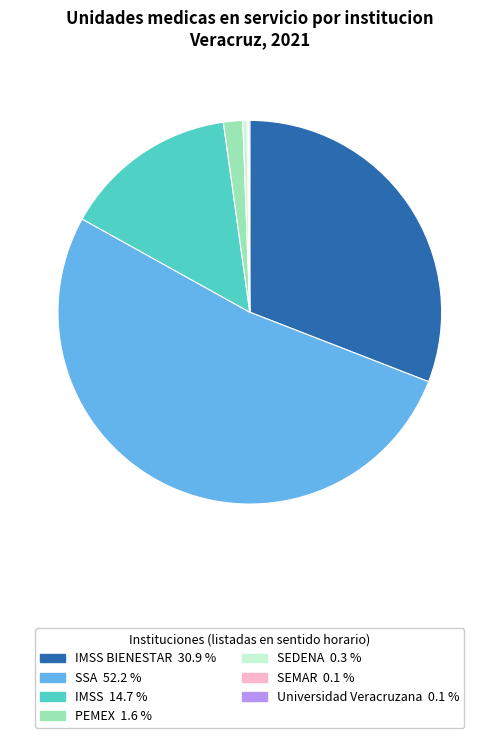

Is there any slice that represents more than half of the pie?

Yes